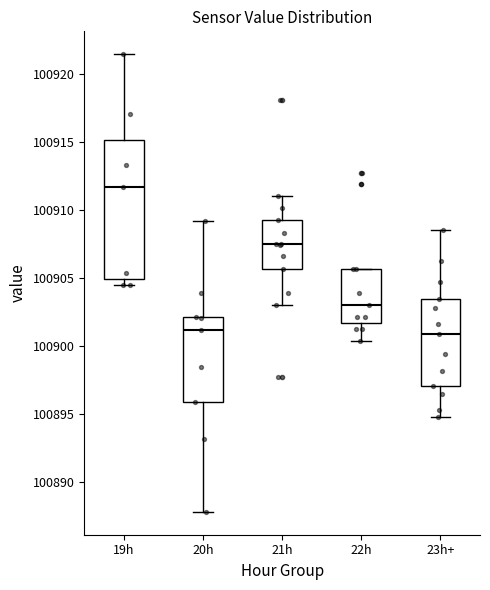

Reading left to right, read every box against the y-axis: the position of its median line, the range the box covers, and the ends of its whiskers. The values are not printed on the chart, so give them approximately, as read against the axis.

19h: median 100911.5, box 100905.0 to 100915.0, whiskers 100904.5 to 100921.5
20h: median 100901.0, box 100896.0 to 100902.0, whiskers 100888.0 to 100909.0
21h: median 100907.5, box 100905.5 to 100909.5, whiskers 100903.0 to 100911.0
22h: median 100903.0, box 100901.5 to 100905.5, whiskers 100900.5 to 100905.5
23h+: median 100901.0, box 100897.0 to 100903.5, whiskers 100895.0 to 100908.5